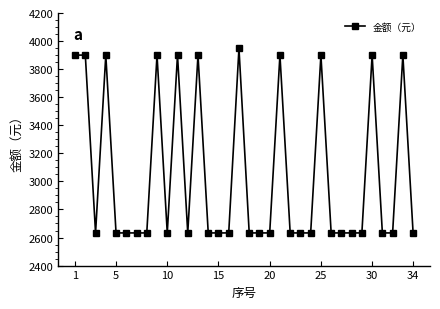

What is the greatest value displayed?

3947.9